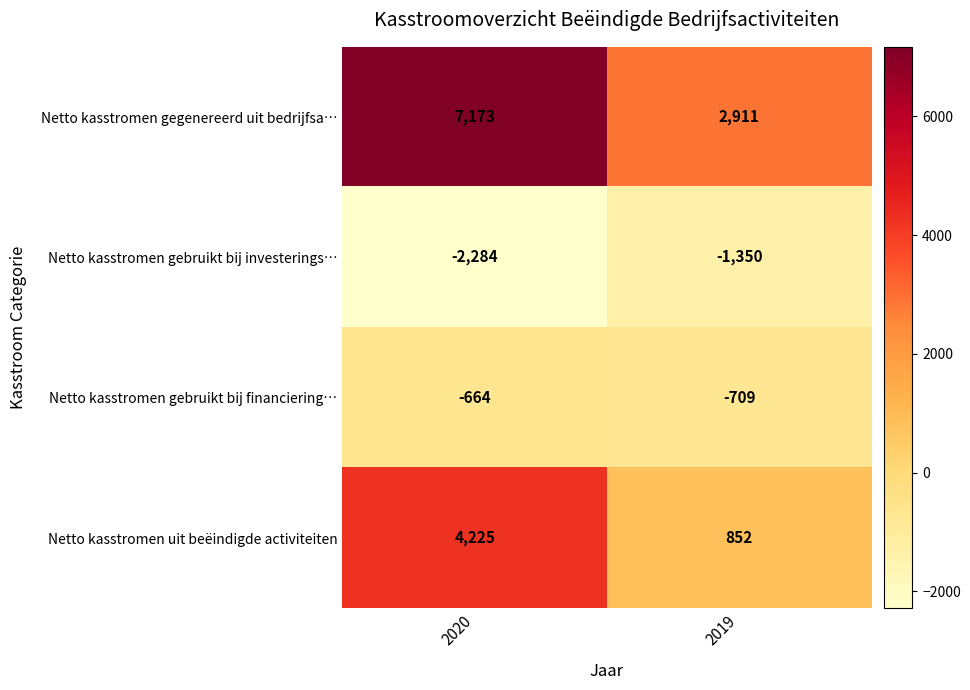

Is the value of Netto kasstromen gegenereerd uit bedrijfsa… at 2020 greater than the value of Netto kasstromen gebruikt bij financiering… at 2020?

Yes